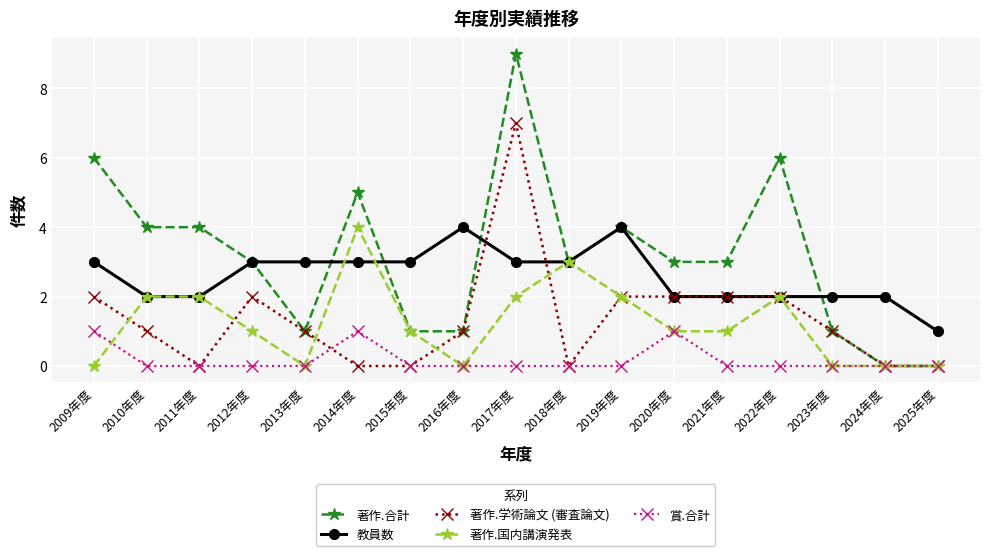

How many 教員数 values are between 2 and 3?

14